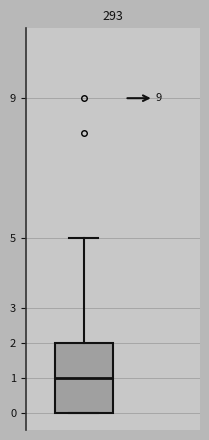

Where does the median line of the box sit on the y-axis? The values are not printed on the chart, so give them approximately, as read against the axis.

1